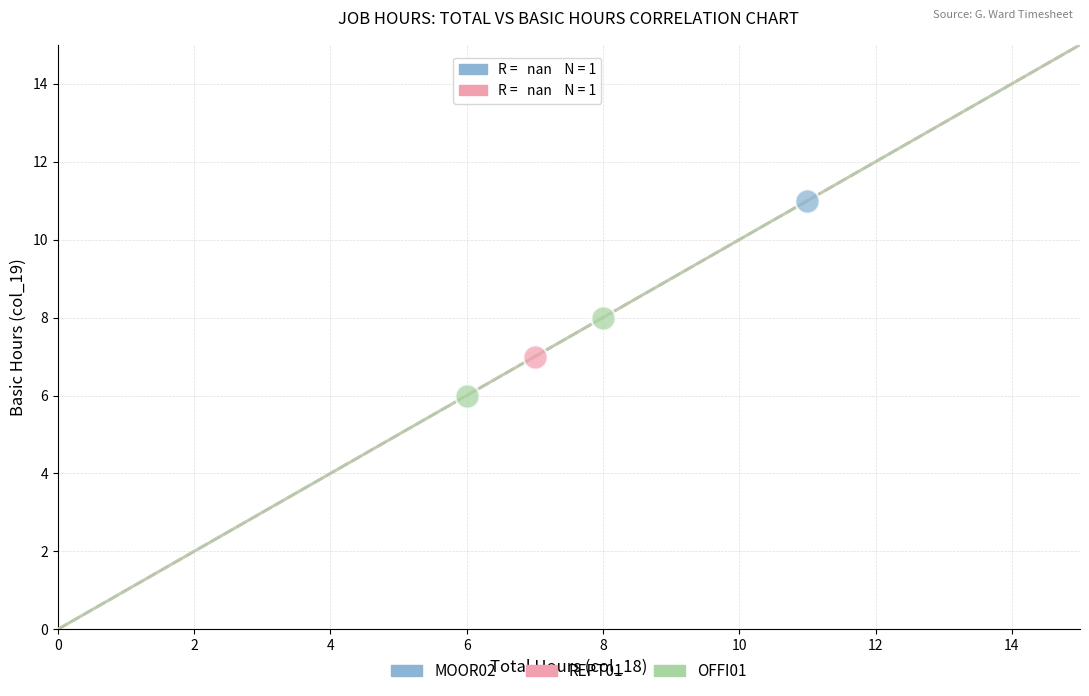

What are all the series names shown in the legend?

MOOR02, REPT01, OFFI01